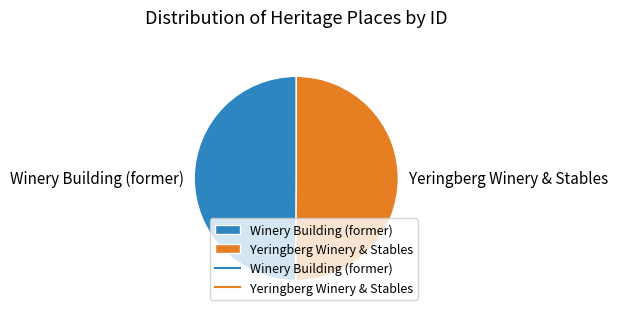

The Winery Building (former) slice represents 50% of the pie. True or false?

True